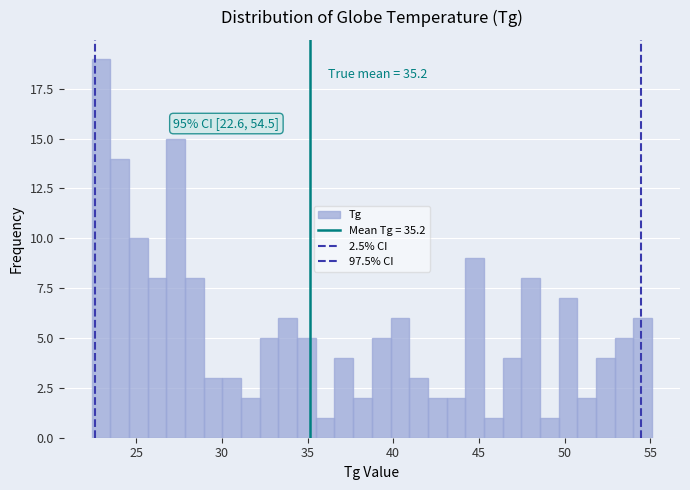

Around what value on the x-axis is the tallest bar? Give the approximate position of its centre, as read against the axis.

23.0